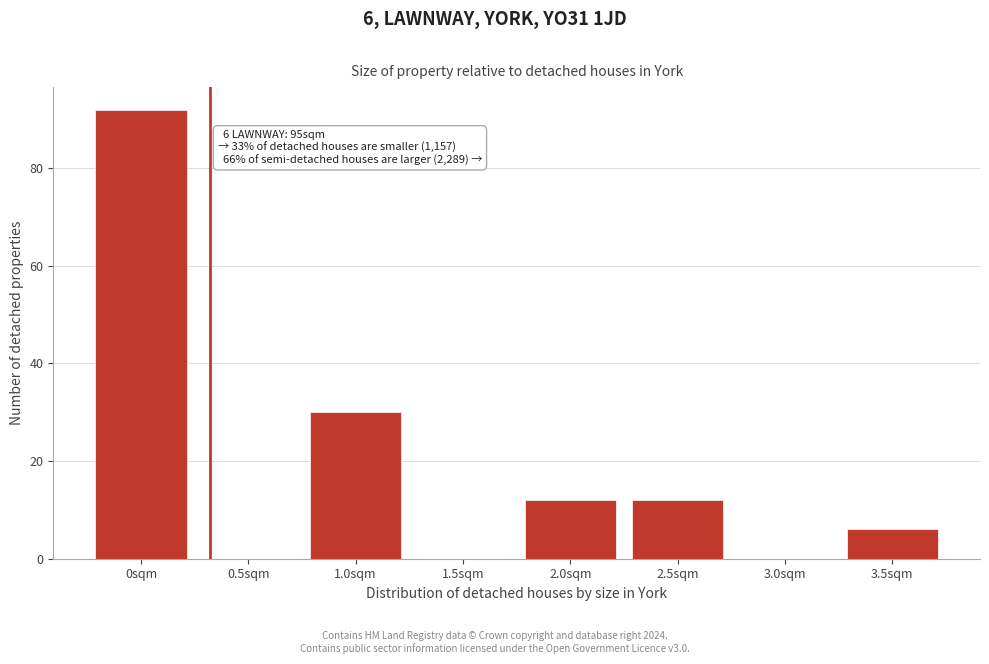

Reading left to right, extract all data points from this chart.

0sqm=92	0.5sqm=0	1.0sqm=30	1.5sqm=0	2.0sqm=12	2.5sqm=12	3.0sqm=0	3.5sqm=6